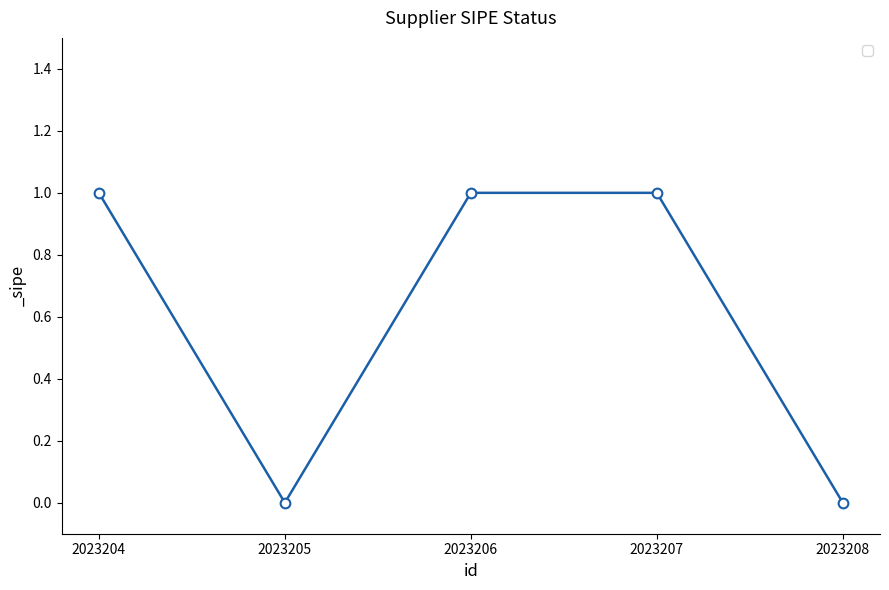

Approximately how many times larger is the value at 2023207 compared to 2023204?

1.0